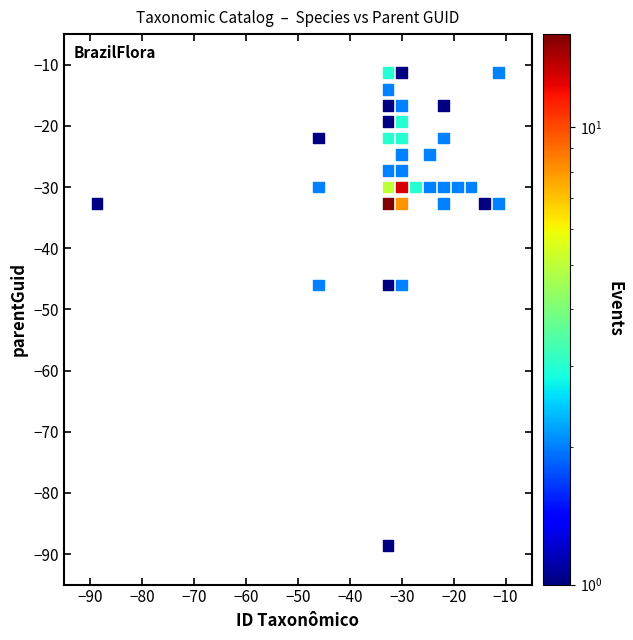

What is the range of Y values (max minus min)?

77.3